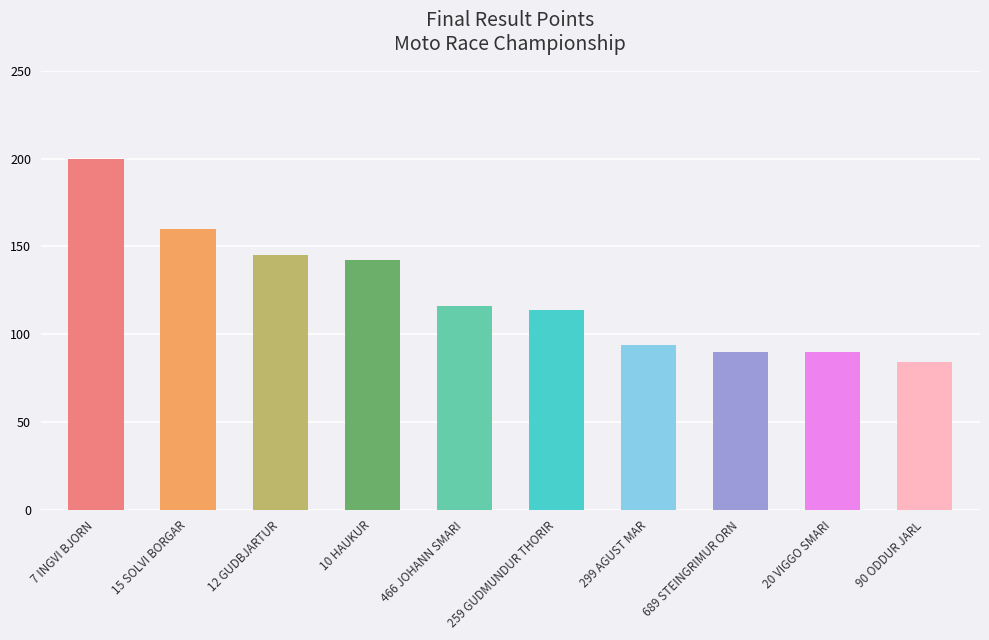

List the labels in order of value, largest first.

7 INGVI BJORN, 15 SOLVI BORGAR, 12 GUDBJARTUR, 10 HAUKUR, 466 JOHANN SMARI, 259 GUDMUNDUR THORIR, 299 AGUST MAR, 689 STEINGRIMUR ORN, 20 VIGGO SMARI, 90 ODDUR JARL